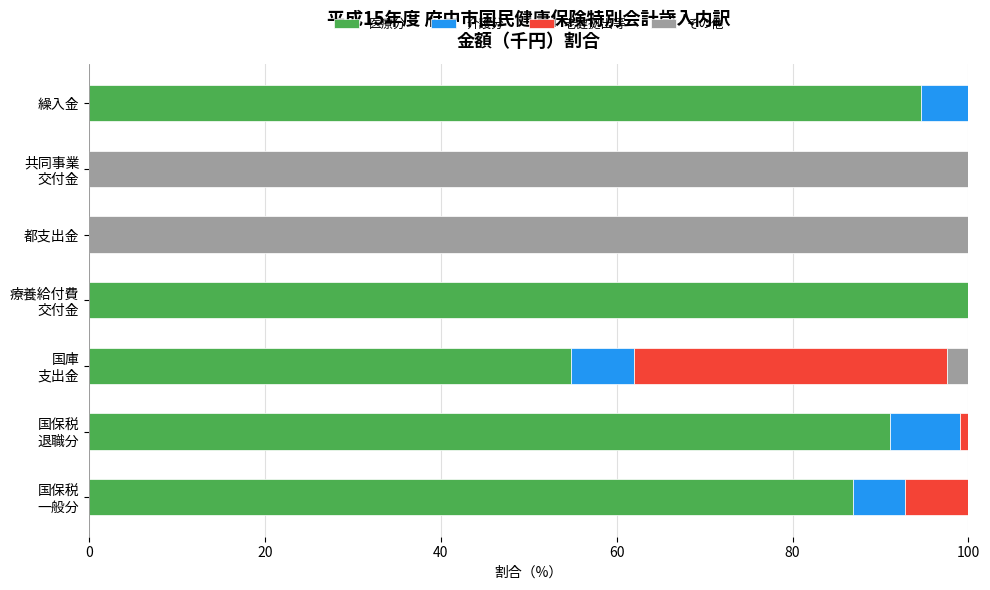

What is the total value across all series at 都支出金?

100.0